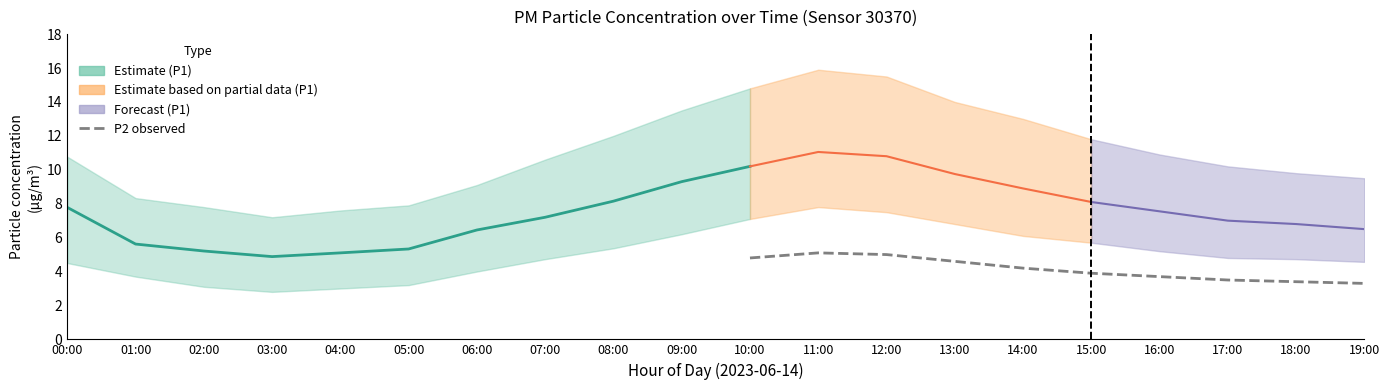

Which category has the highest value in the P1 series?

11:00